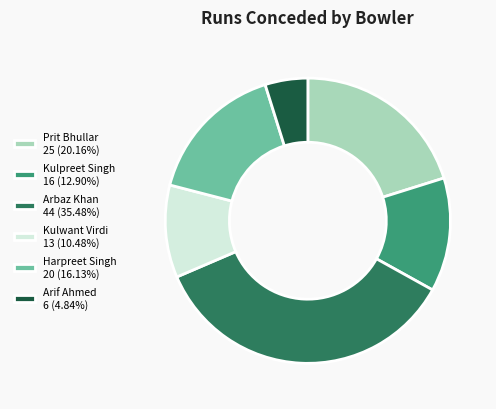

What is the ratio of the value at Harpreet Singh to the value at Arif Ahmed?

3.3